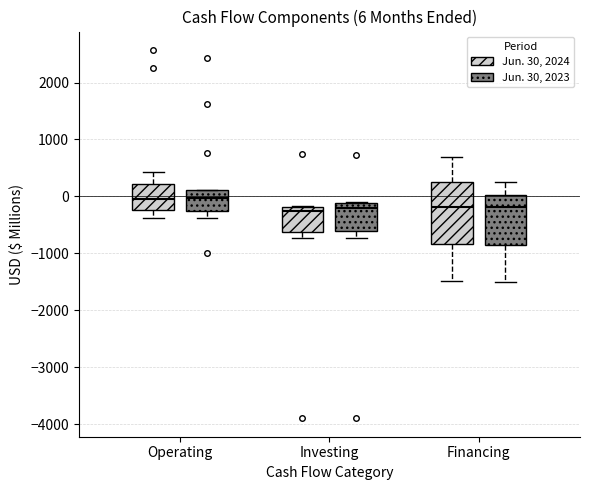

Which box is the tallest, from its lower edge to its upper edge?

Financing (Jun. 30, 2024)